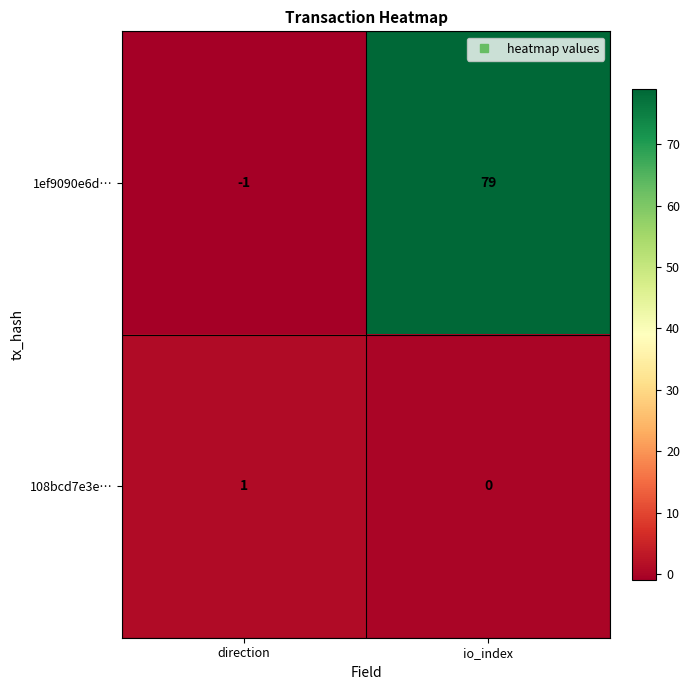

Which series has the widest spread of values?

1ef9090e6d…